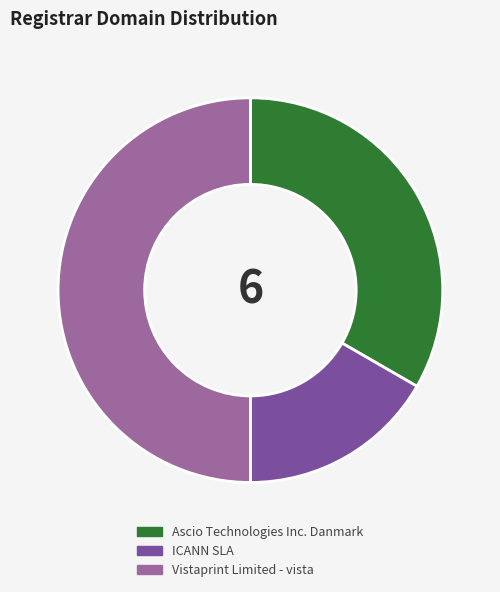

Count the number of slices in the pie.

3